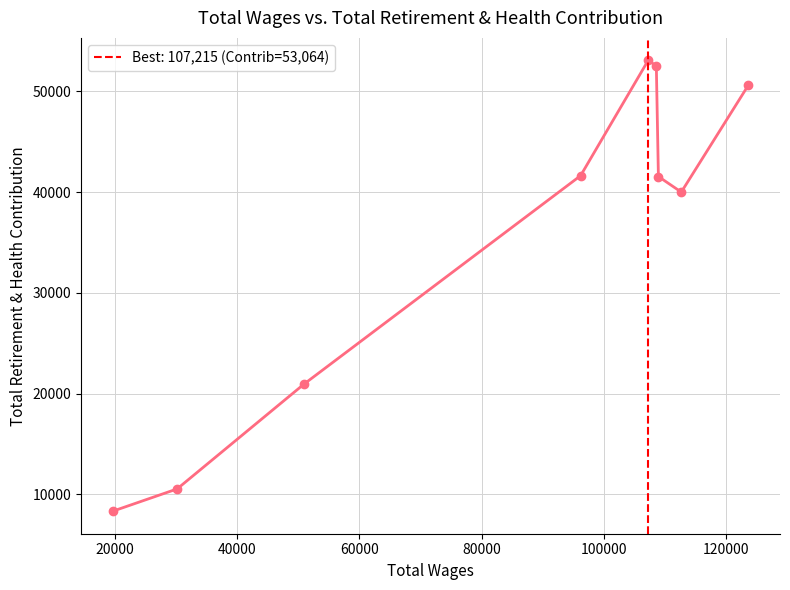

What is the value of the 7th point from the left?

41545